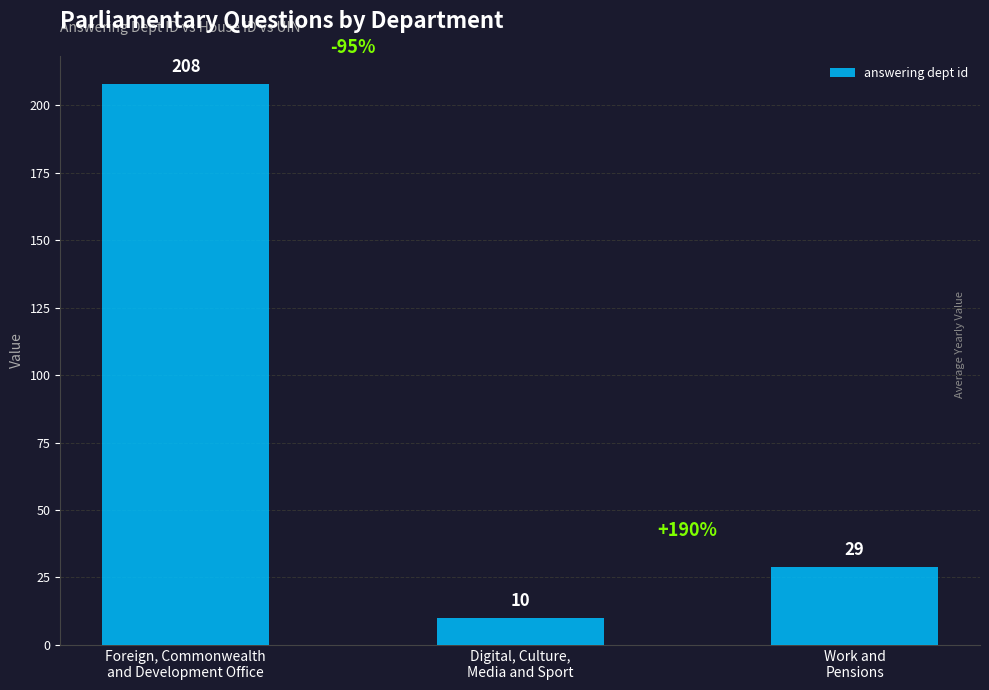

Reading left to right, extract all data points from this chart.

Foreign, Commonwealth
and Development Office=208	Digital, Culture,
Media and Sport=10	Work and
Pensions=29